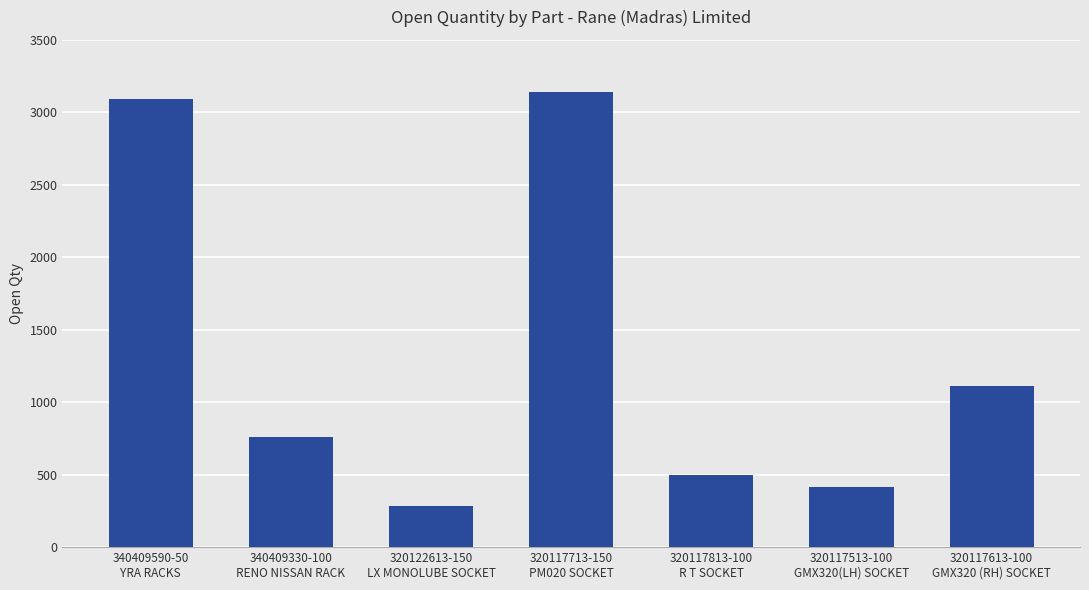

How many categories are shown in the chart?

7